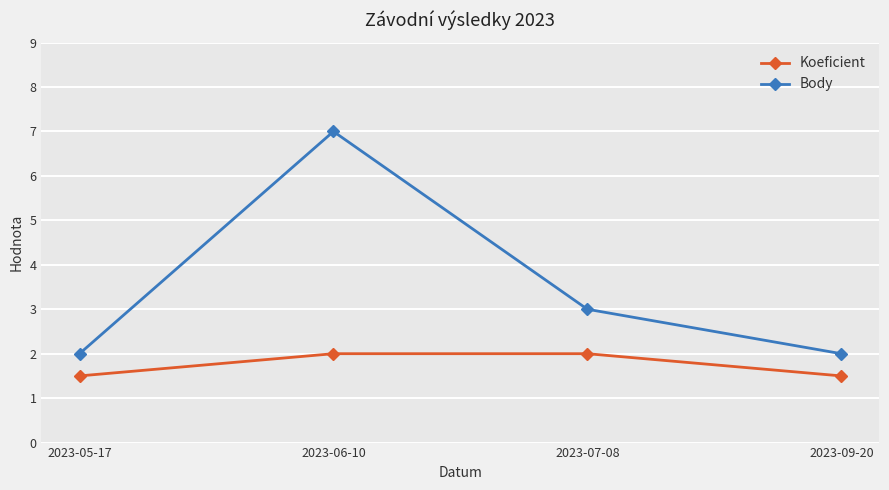

At which category is the sum across all series the highest?

2023-06-10